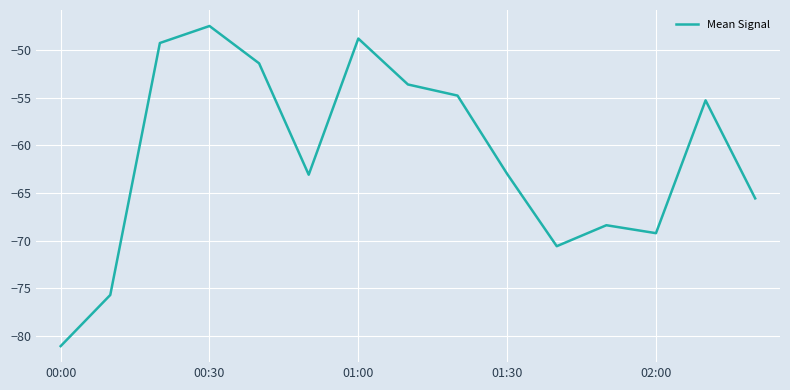

What is the smallest value displayed?

-81.0